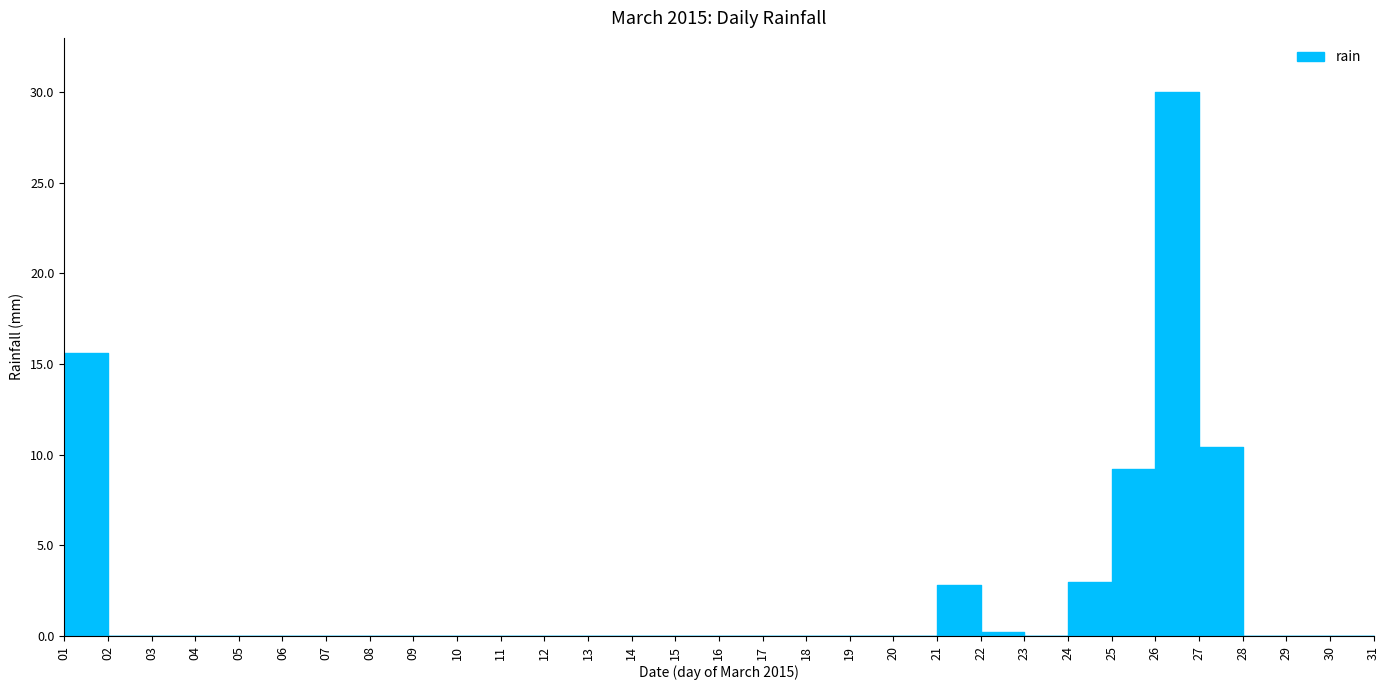

What is the greatest value displayed?

30.0